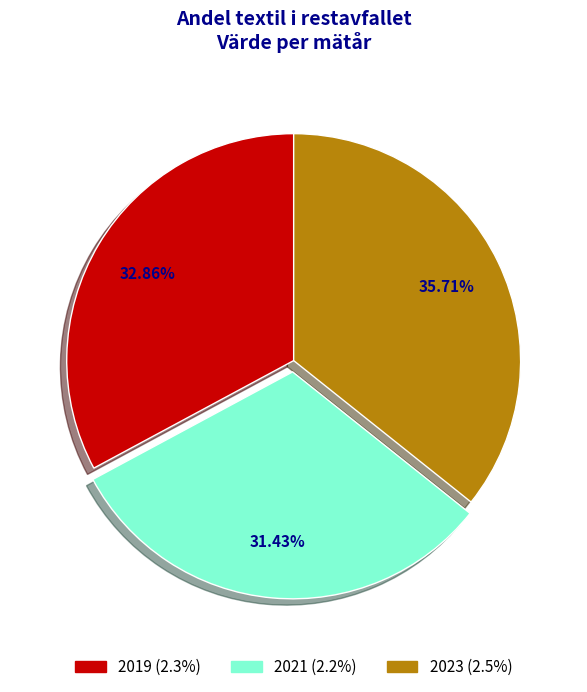

Count the number of slices in the pie.

3